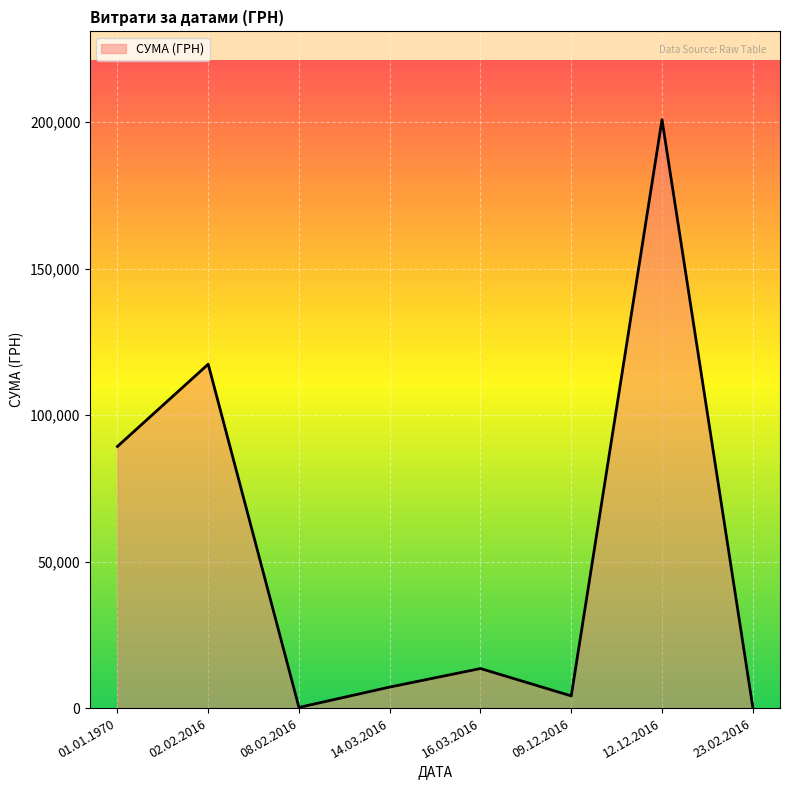

Does the chart have visible grid lines?

Yes